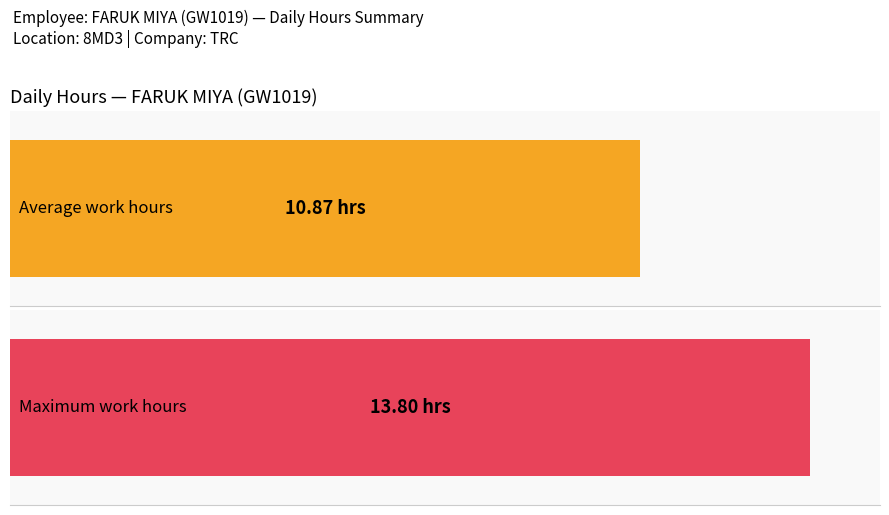

Does the chart contain stacked bars?

No